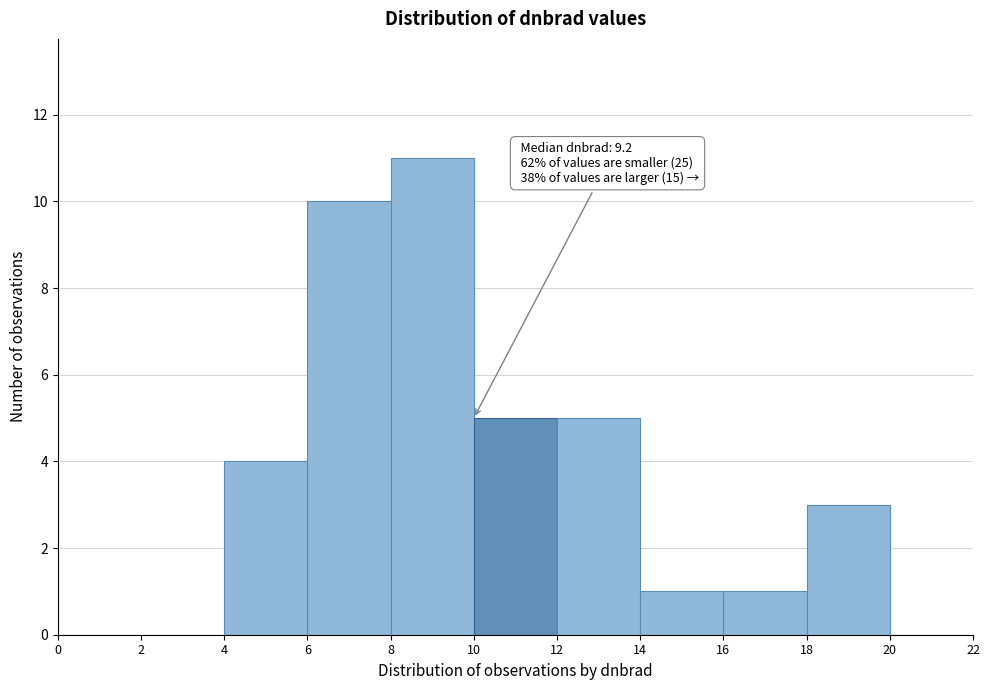

Which range on the x-axis has the tallest bar?

8 to 10